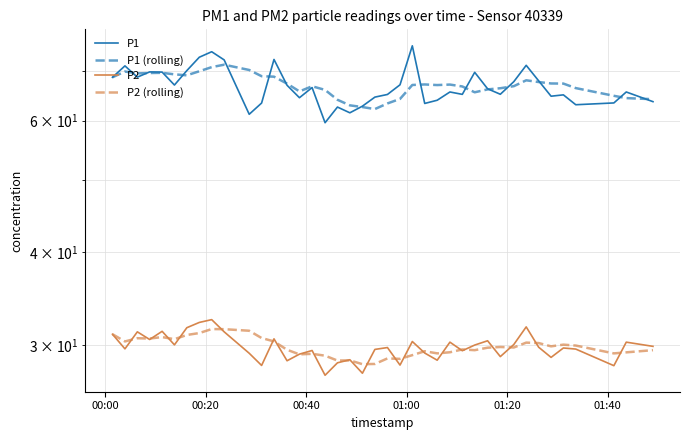

How many interior local valleys does the P1 series have?

11